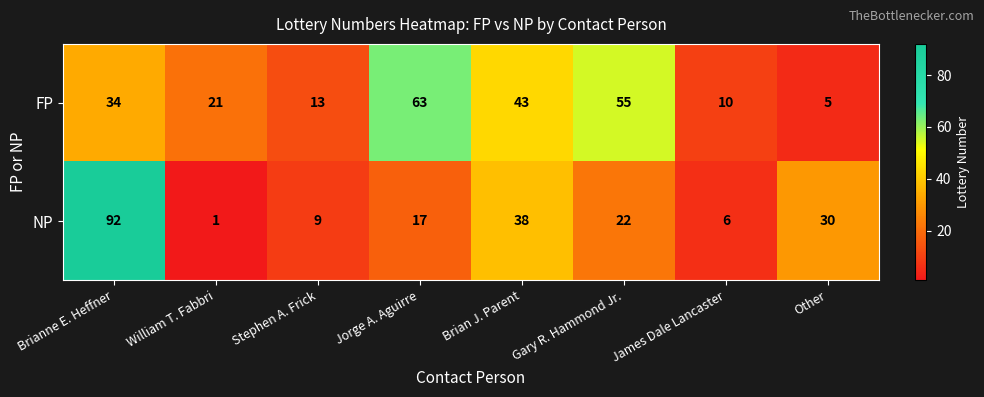

What is the lowest value of the FP series?

5